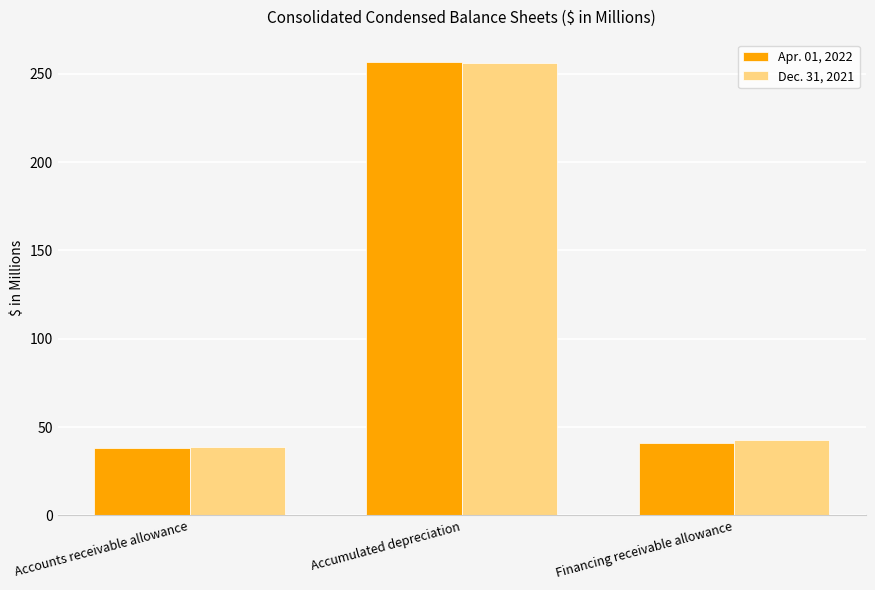

What is the total value across all series at Accumulated depreciation?

512.7